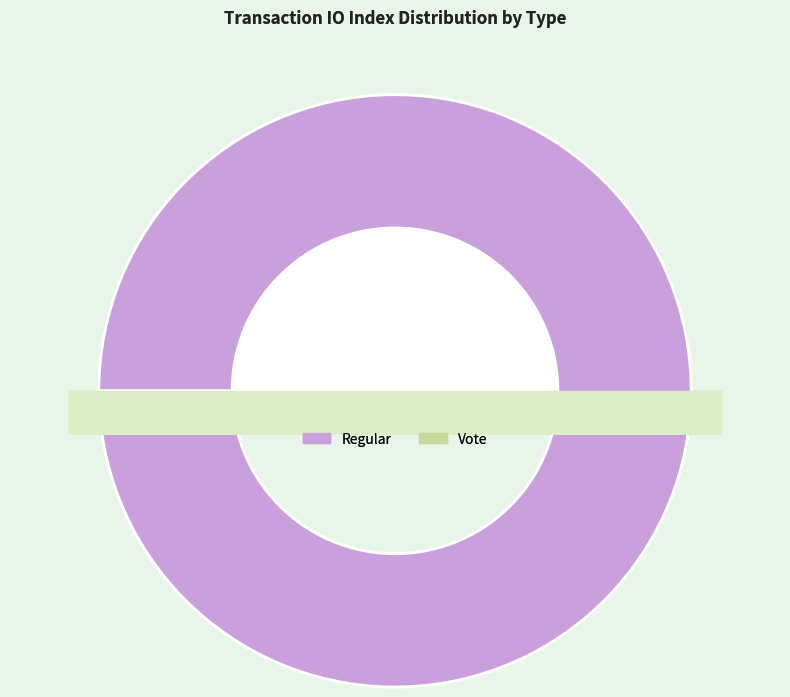

What is the change in value from tx_type_Regular to tx_type_Vote?

-121